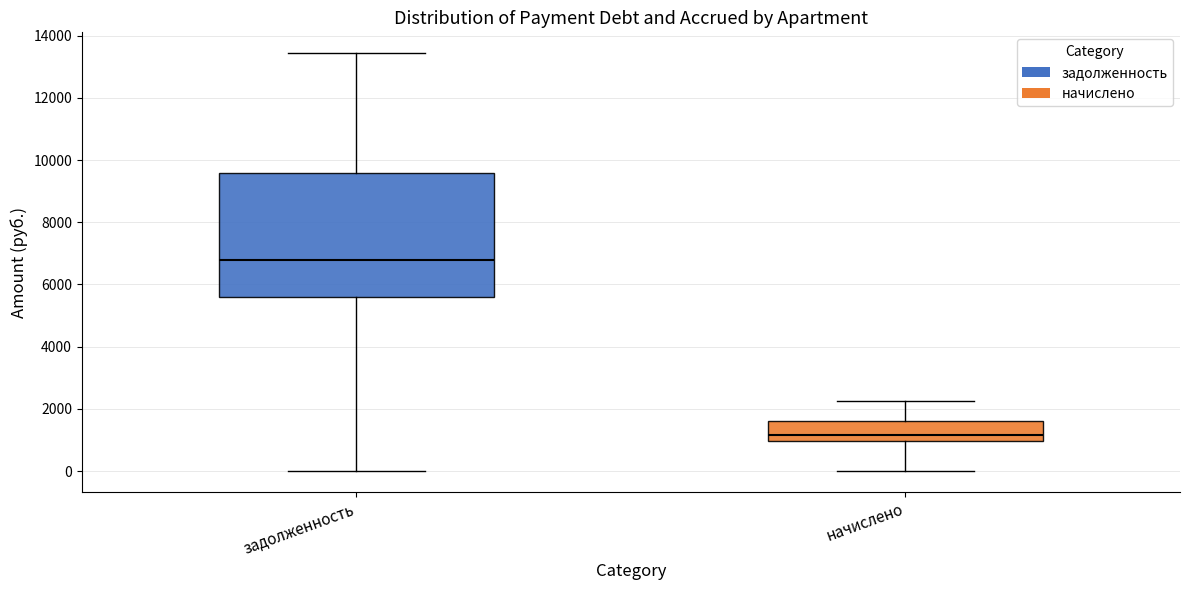

Where does the median line of the box for начислено sit on the y-axis? The values are not printed on the chart, so give them approximately, as read against the axis.

1200